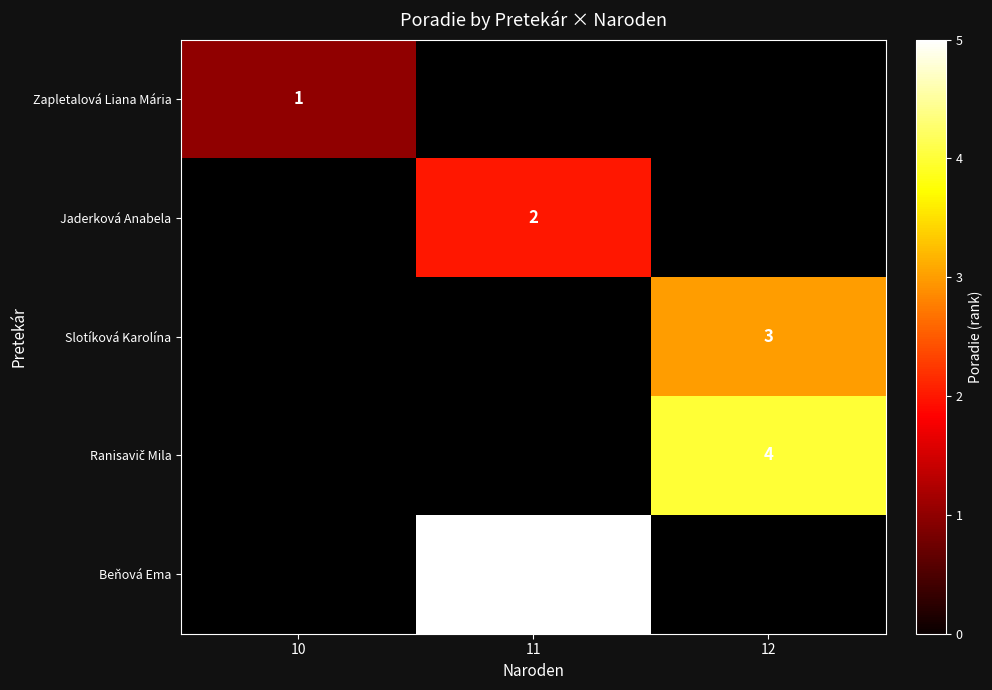

Is the value of Zapletalová Liana Mária at 10 greater than the value of Beňová Ema at 11?

No